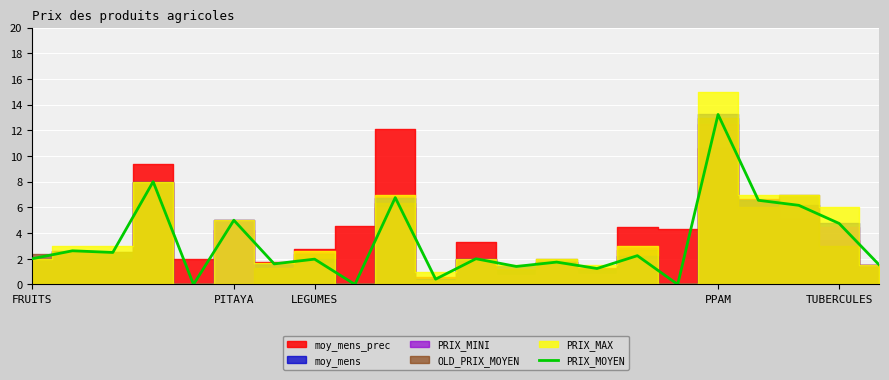

Is it true that the value at 18 is 3.7?

False